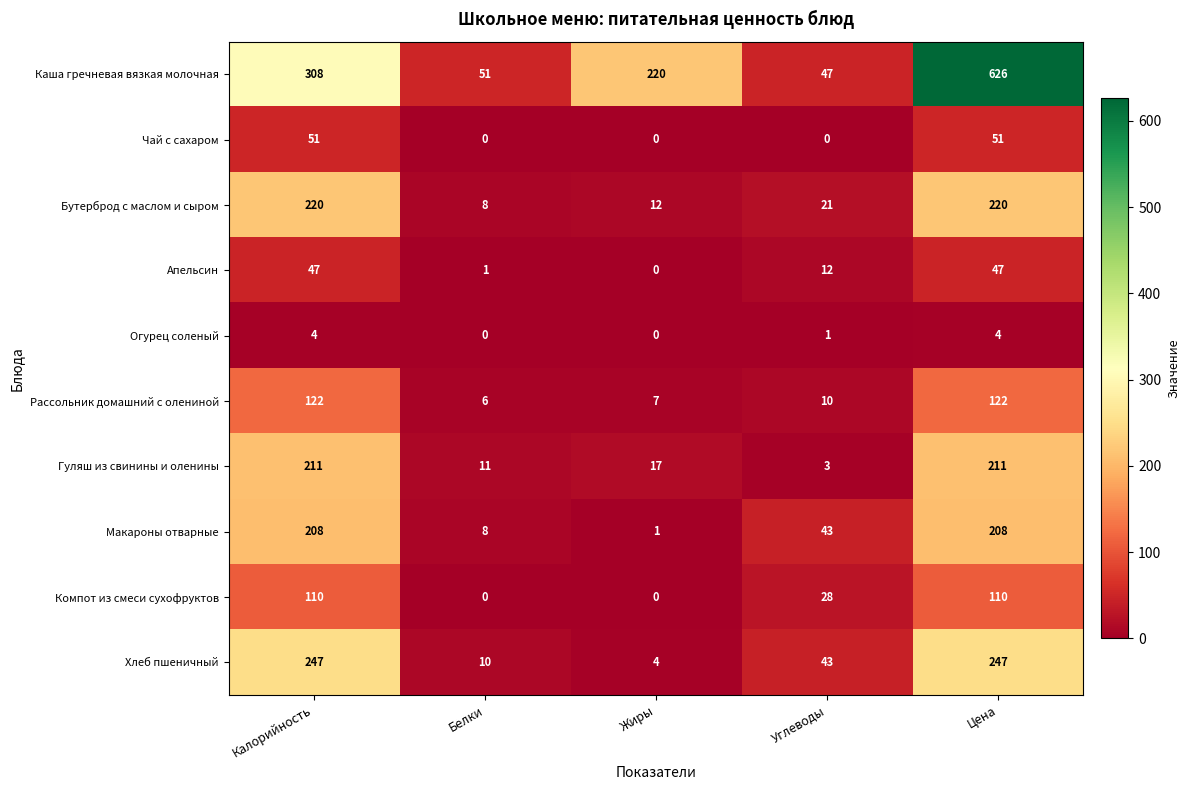

At which category is the sum across all series the highest?

Цена